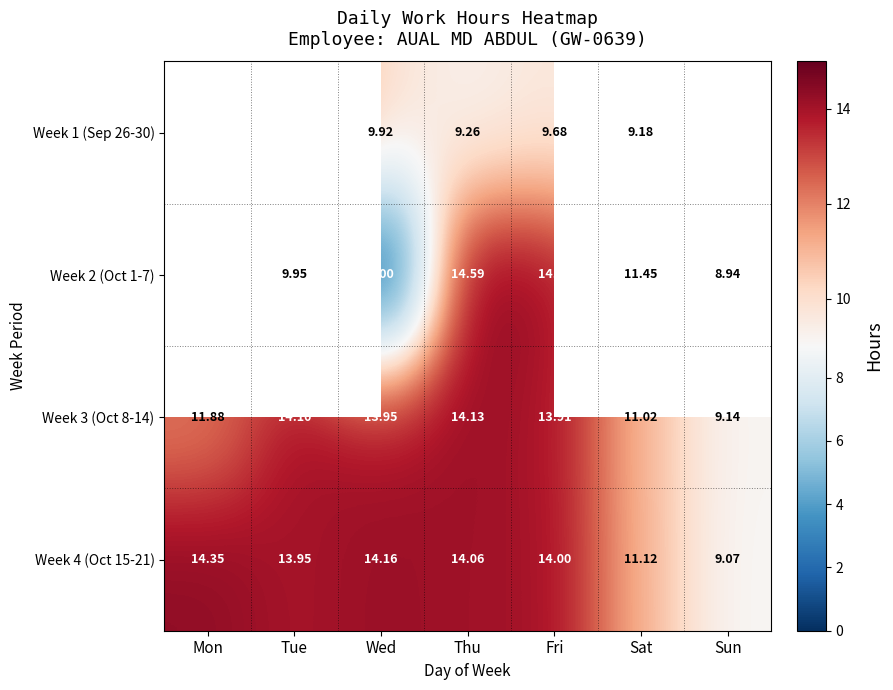

List the labels in order of Week 3 (Oct 8-14) value, largest first.

Thu, Tue, Wed, Fri, Mon, Sat, Sun